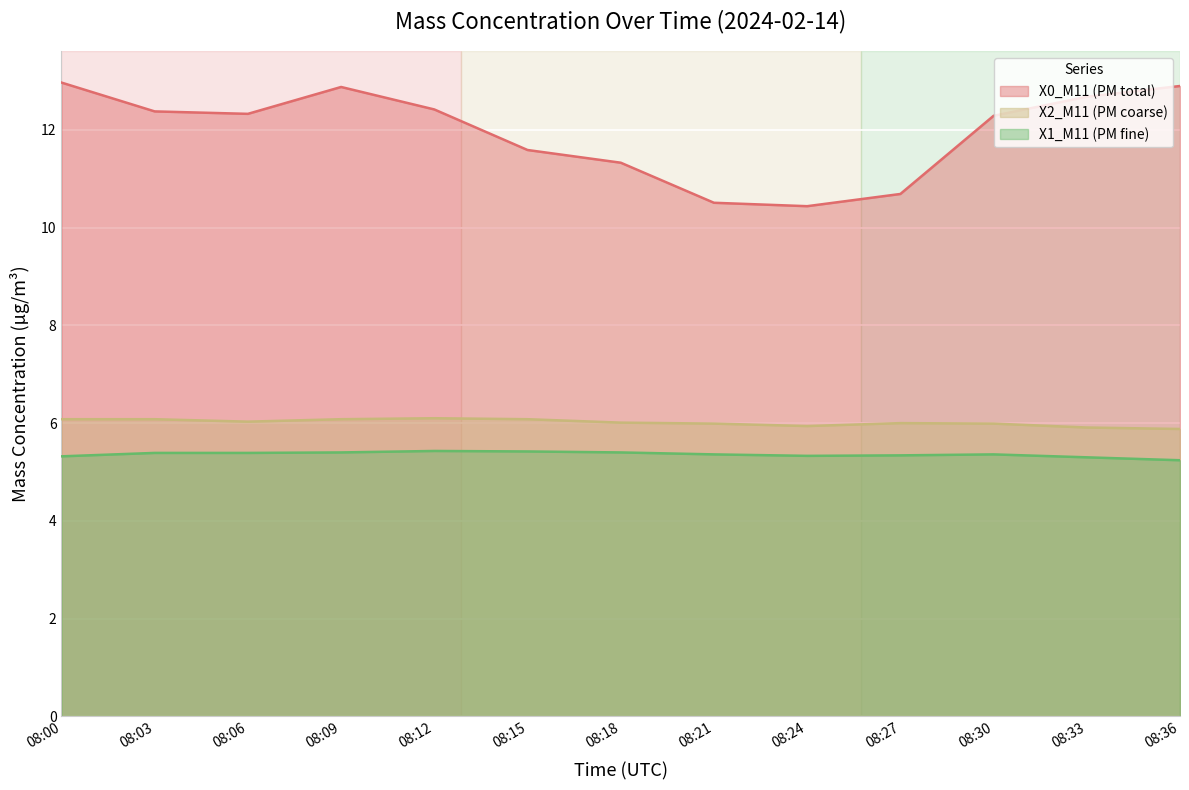

What value does the X0_M11 (PM total) series have at 08:15?

11.6